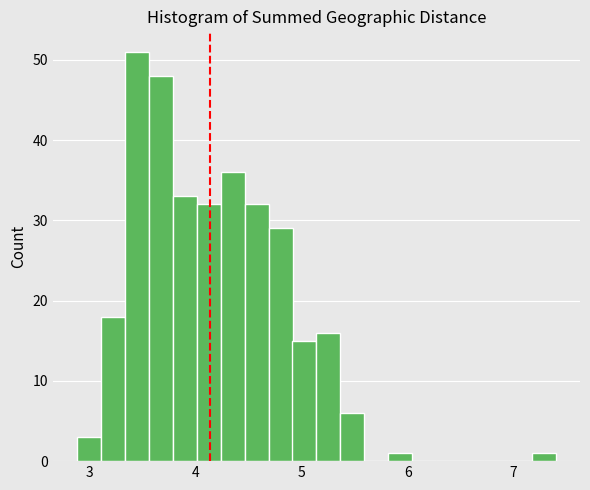

Around what value on the x-axis is the tallest bar? Give the approximate position of its centre, as read against the axis.

3.4